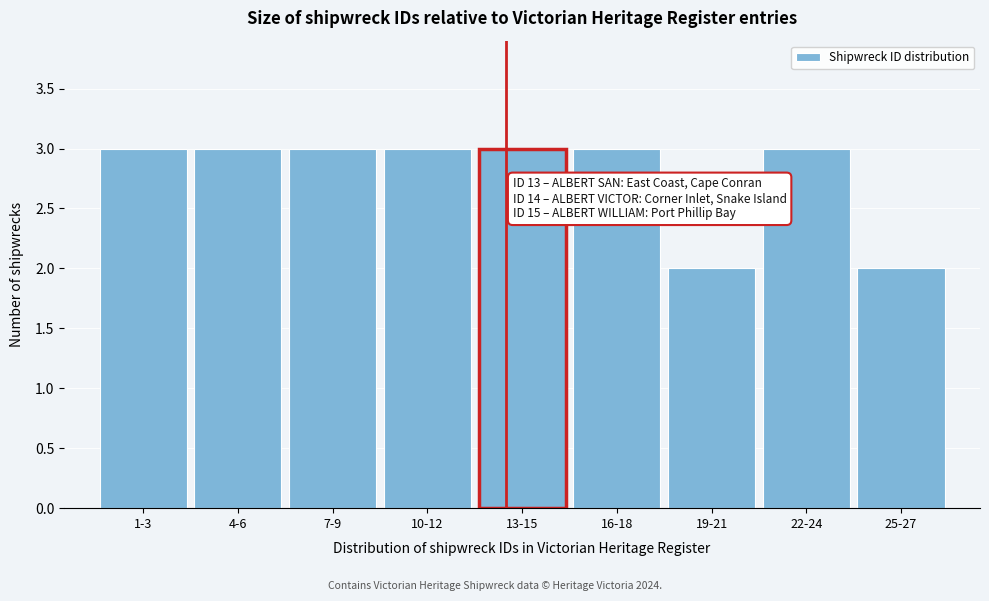

Reading left to right, extract all data points from this chart.

1-3=3	4-6=3	7-9=3	10-12=3	13-15=3	16-18=3	19-21=2	22-24=3	25-27=2